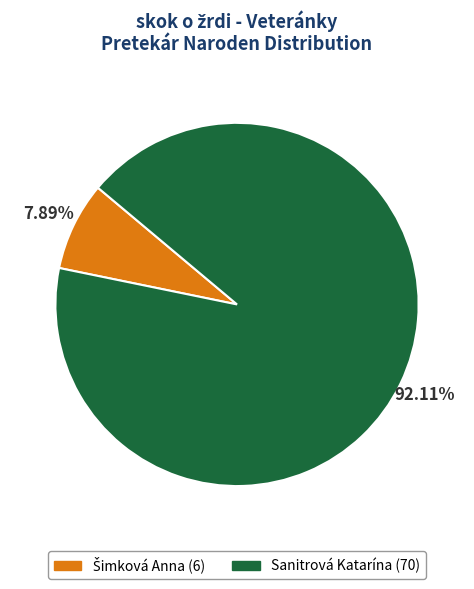

Which slice represents more than half of the pie?

Sanitrová Katarína